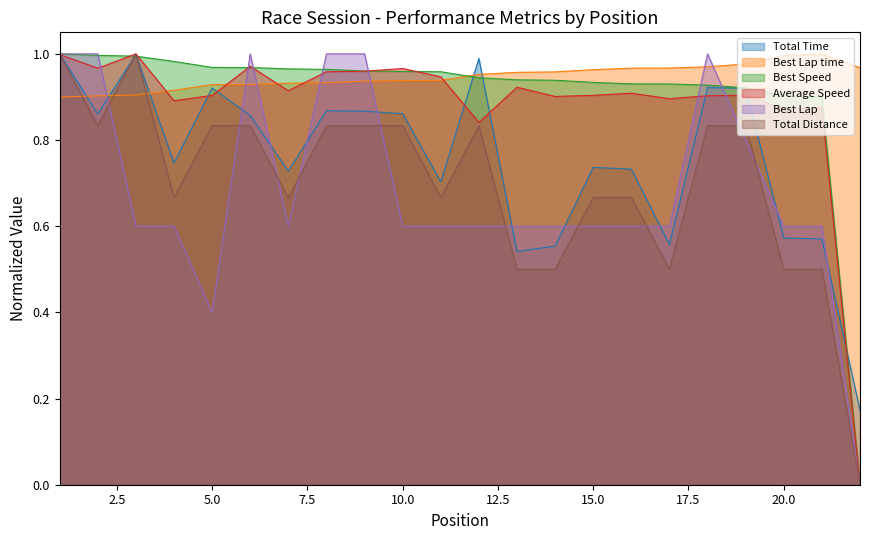

Reading left to right, extract all data points from this chart.

Total Time: 1.0	0.9	1.0	0.7	0.9	0.9	0.7	0.9	0.9	0.9	0.7	1.0	0.5	0.6	0.7	0.7	0.6	0.9	0.9	0.6	0.6	0.2
Best Lap time: 0.9	0.9	0.9	0.9	0.9	0.9	0.9	0.9	0.9	0.9	0.9	1.0	1.0	1.0	1.0	1.0	1.0	1.0	1.0	1.0	1.0	1.0
Best Speed: 1.0	1.0	1.0	1.0	1.0	1.0	1.0	1.0	1.0	1.0	1.0	0.9	0.9	0.9	0.9	0.9	0.9	0.9	0.9	0.9	0.9	0.0
Average Speed: 1.0	1.0	1.0	0.9	0.9	1.0	0.9	1.0	1.0	1.0	0.9	0.8	0.9	0.9	0.9	0.9	0.9	0.9	0.9	0.9	0.9	0.0
Best Lap: 1.0	1.0	0.6	0.6	0.4	1.0	0.6	1.0	1.0	0.6	0.6	0.6	0.6	0.6	0.6	0.6	0.6	1.0	0.8	0.6	0.6	0.0
Total Distance: 1.0	0.8	1.0	0.7	0.8	0.8	0.7	0.8	0.8	0.8	0.7	0.8	0.5	0.5	0.7	0.7	0.5	0.8	0.8	0.5	0.5	0.0